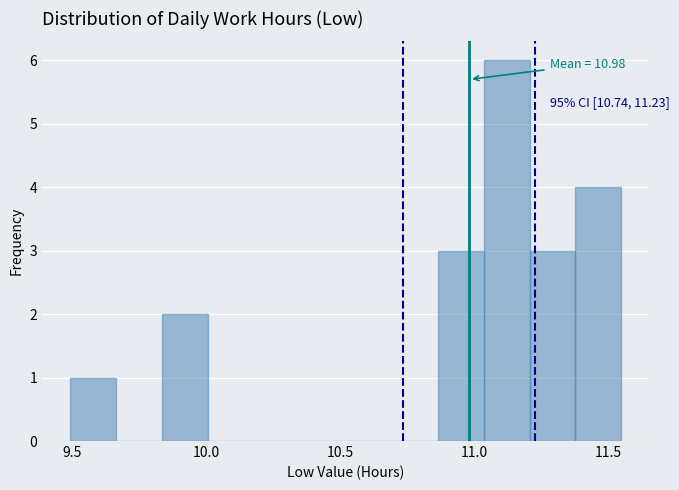

Around what value on the x-axis is the tallest bar? Give the approximate position of its centre, as read against the axis.

11.10